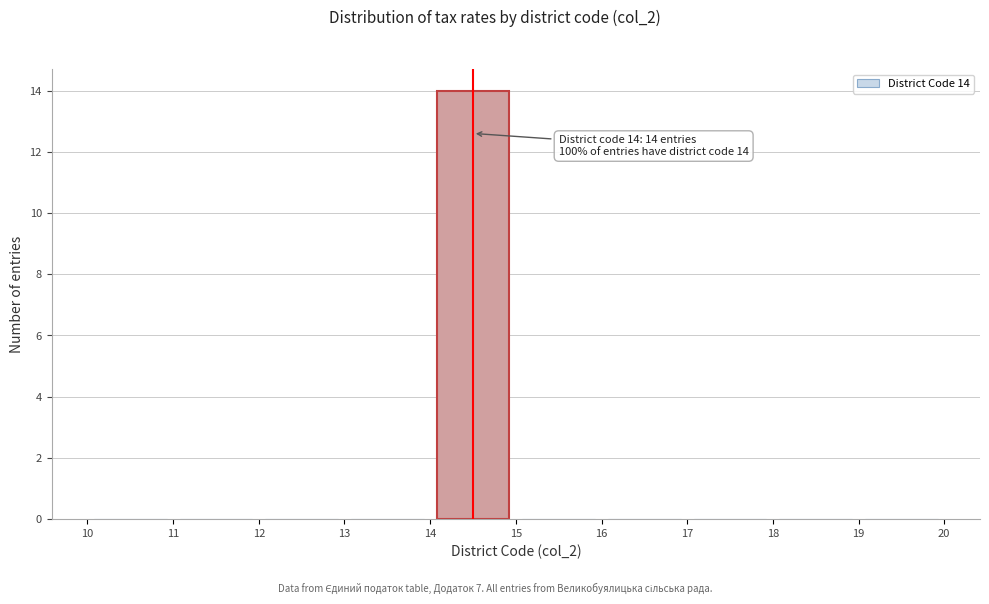

Over which range of the x-axis is the bar tallest?

14 to 15